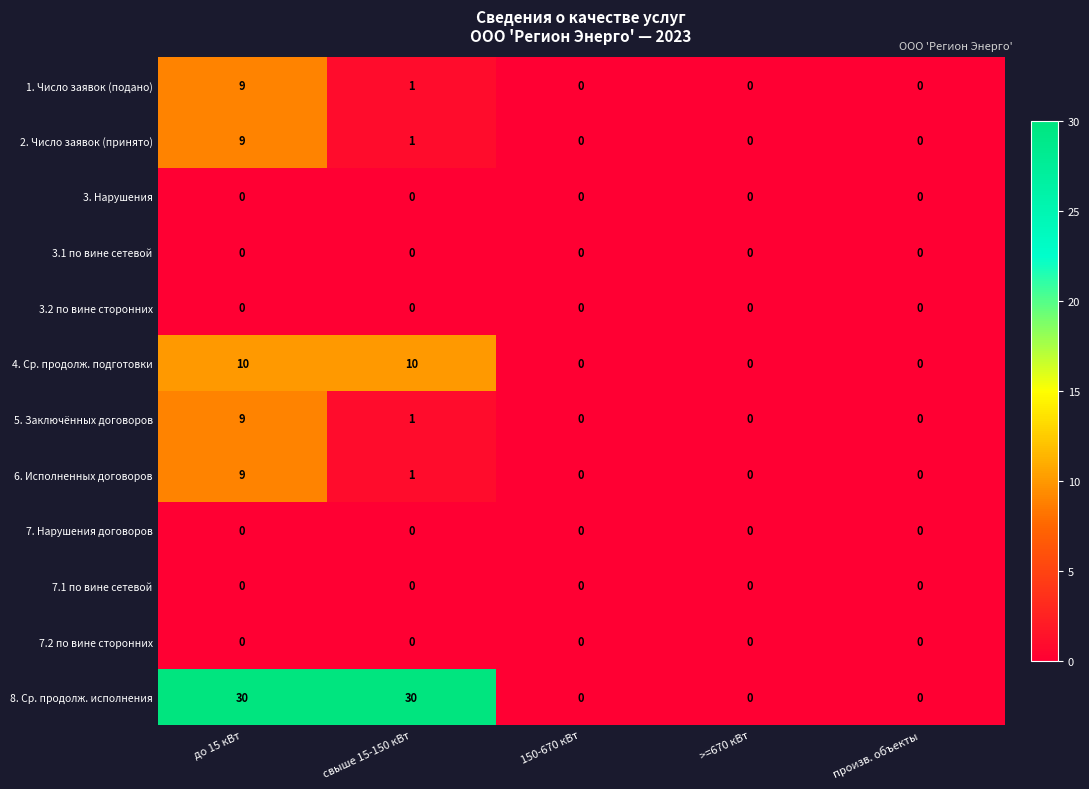

What is the difference between the highest and lowest values at свыше 15-150 кВт?

30